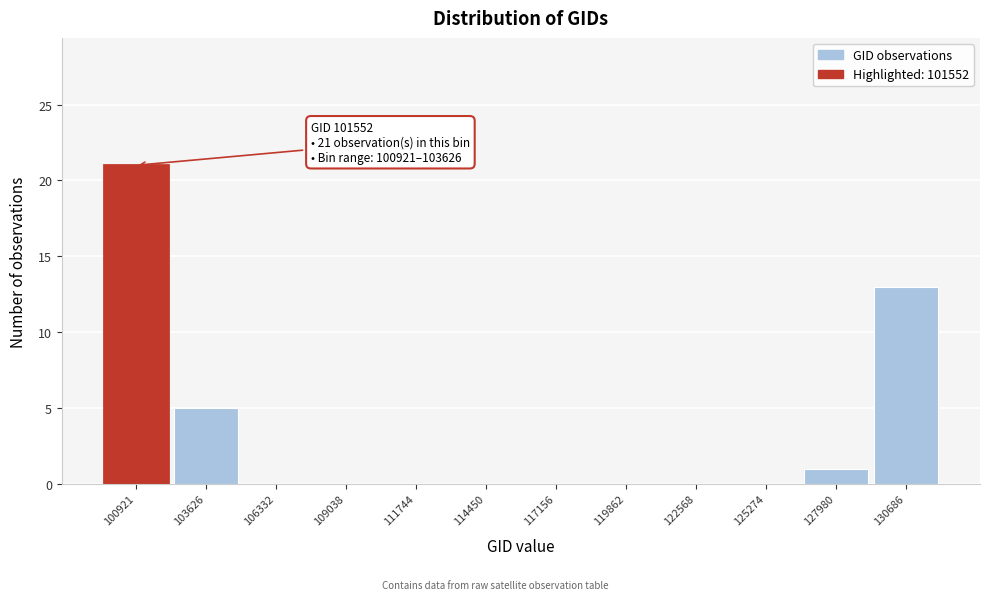

Reading right to left, extract all data points from this chart.

130686=13	127980=1	125274=0	122568=0	119862=0	117156=0	114450=0	111744=0	109038=0	106332=0	103626=5	100921=21